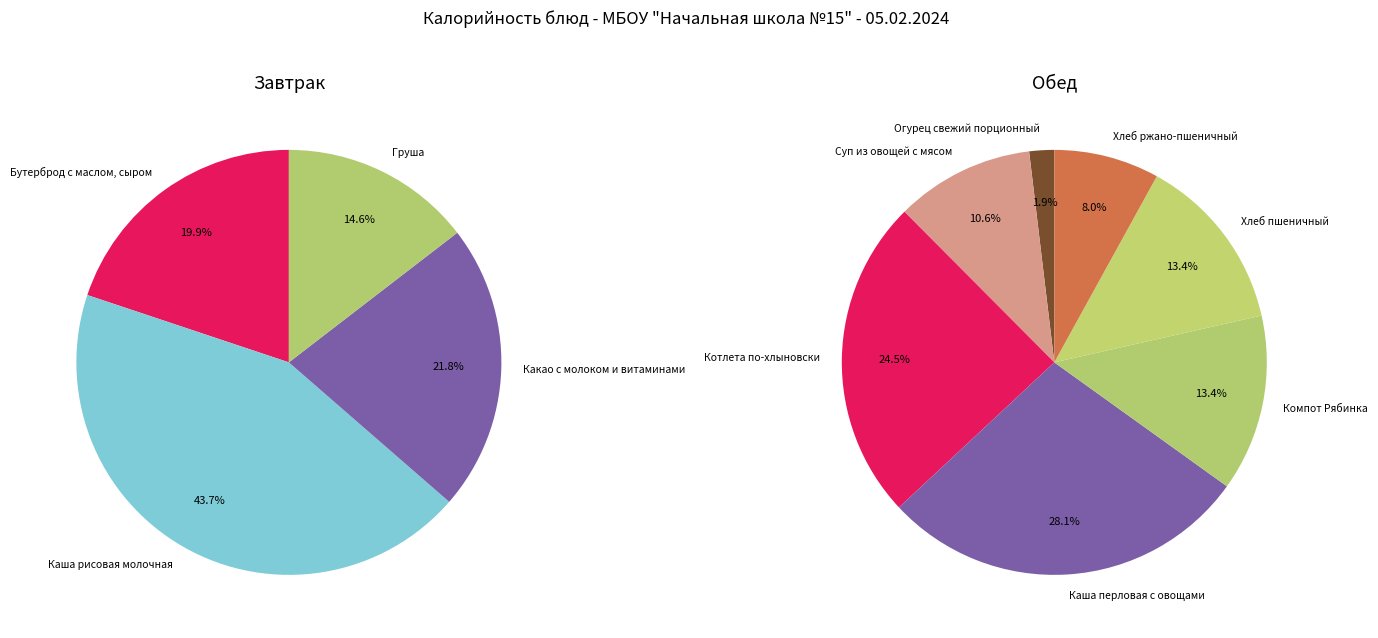

What is the smallest slice in the pie chart?

Огурец свежий порционный